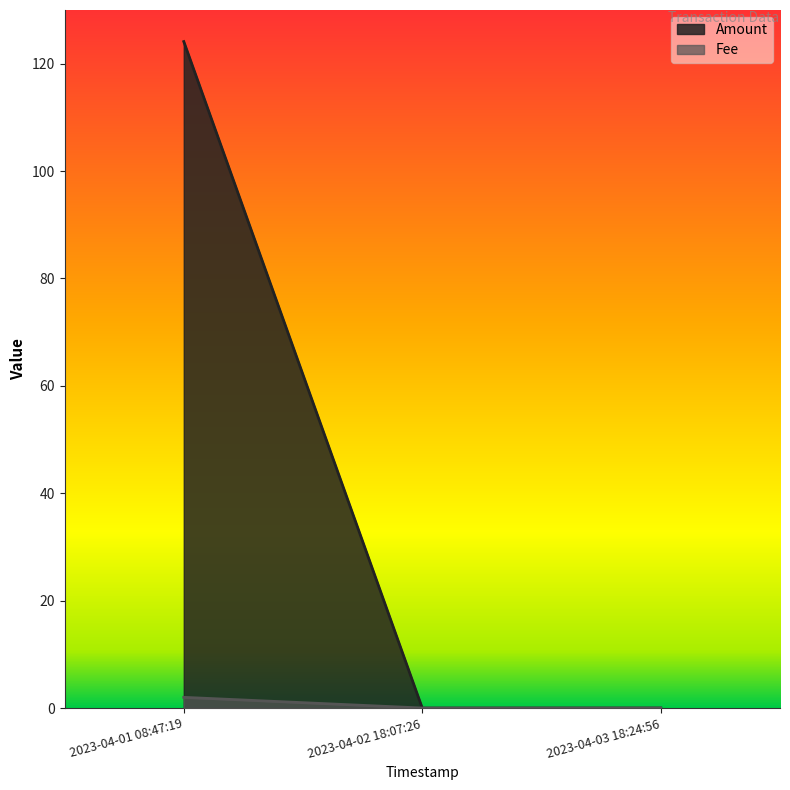

At which label does Fee reach its peak?

2023-04-01 08:47:19